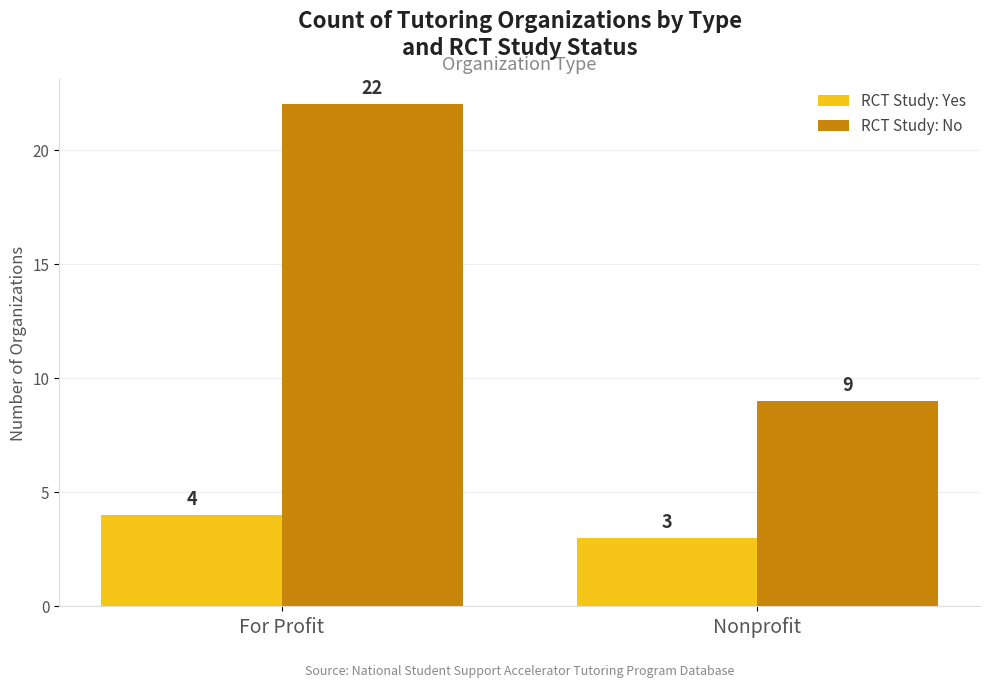

What are all the series names shown in the legend?

RCT Study: Yes, RCT Study: No